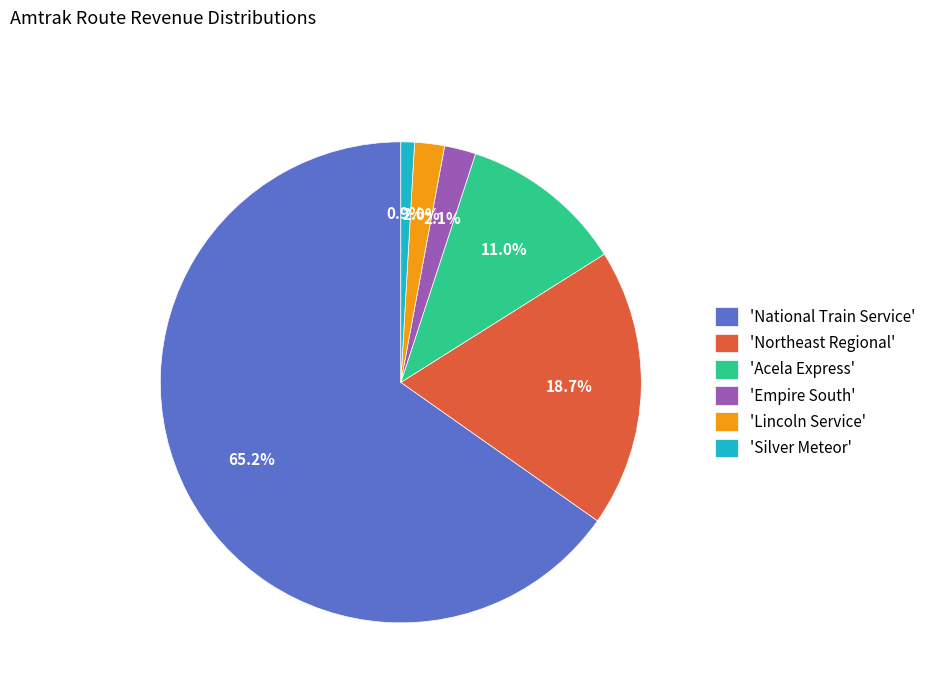

Combined, what portion of the pie is 'Empire South' and 'Acela Express'?

13.1%